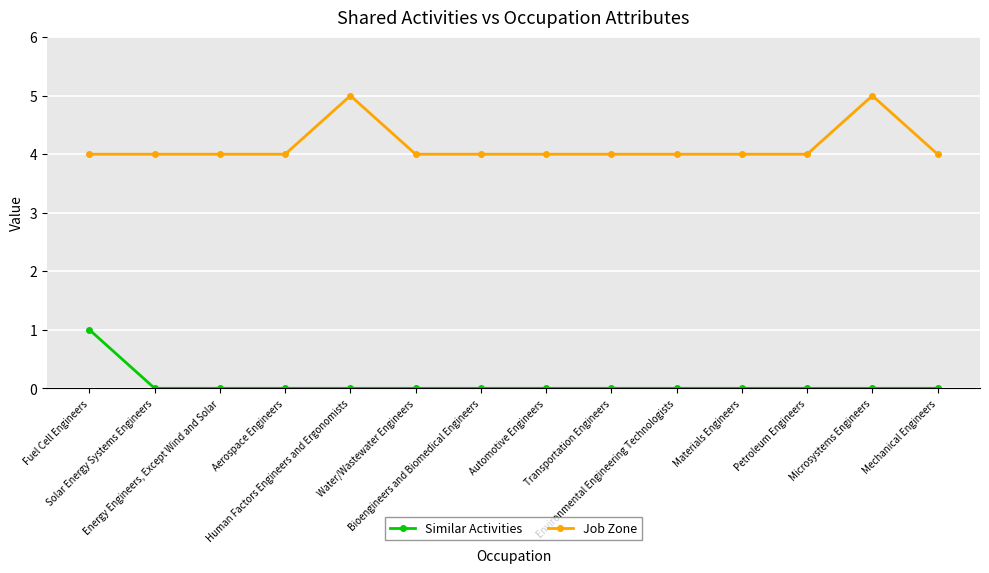

List the series in order of their overall mean, lowest first.

Similar Activities, Job Zone